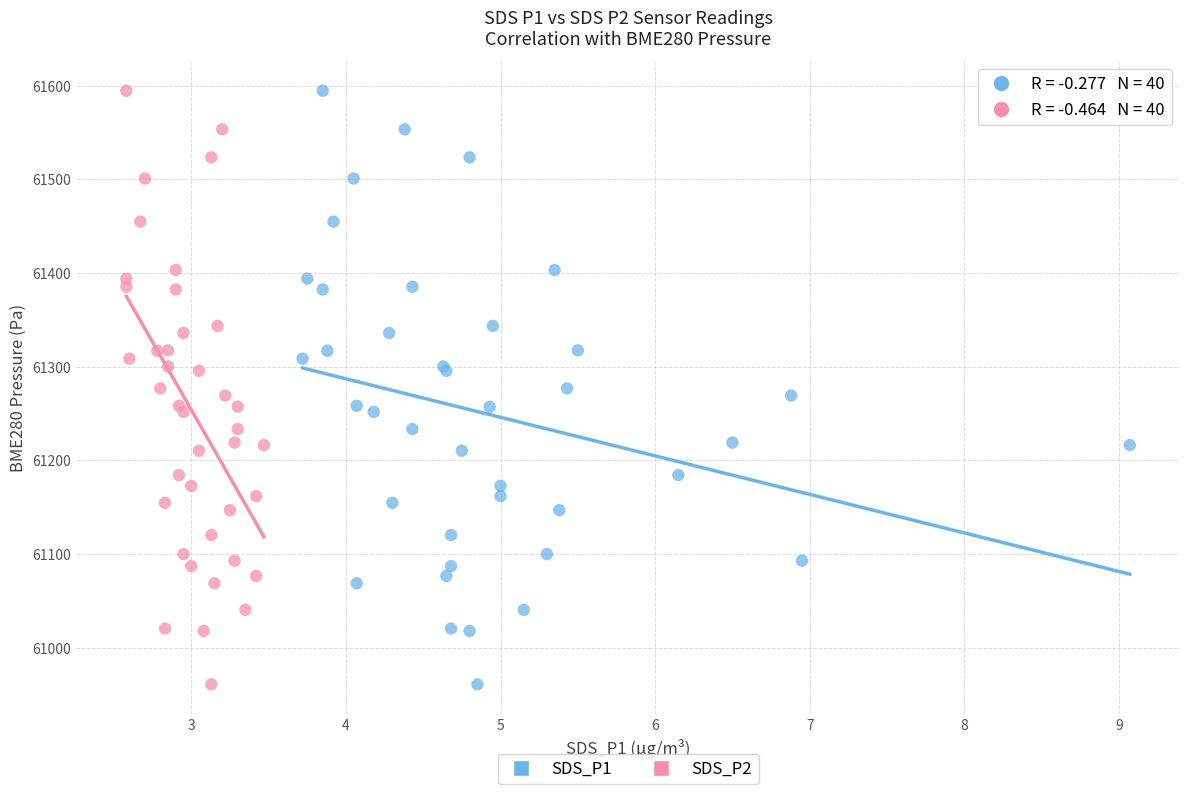

What are all the series names shown in the legend?

SDS_P1, SDS_P2